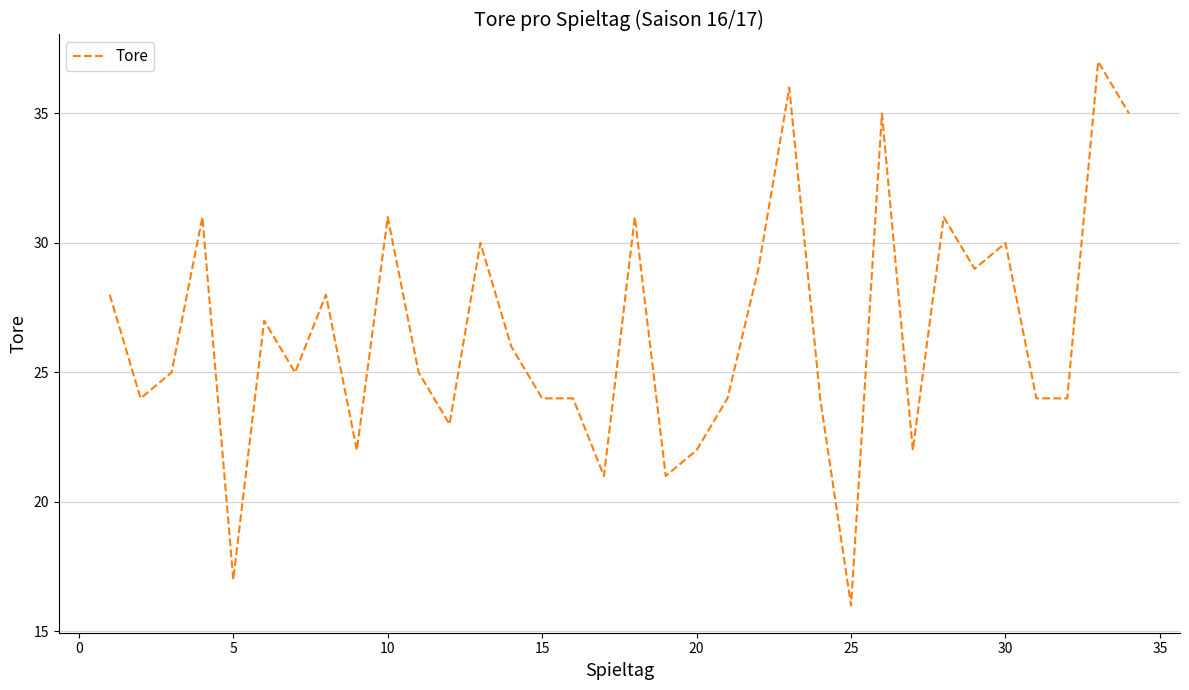

What is the sum of all values?

901